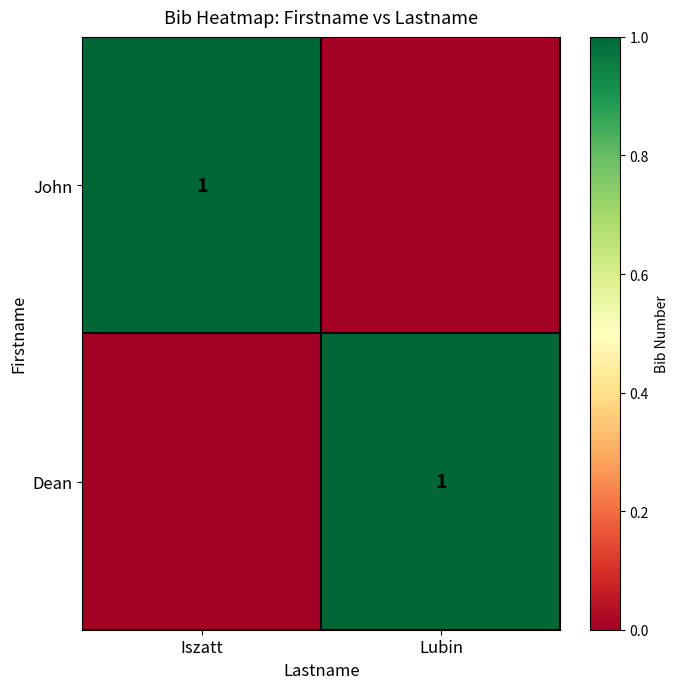

At which category does the chart reach its minimum across all series?

Lubin